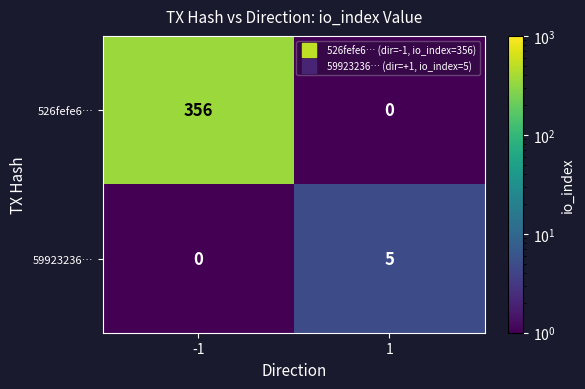

How many data points does each series have?

2